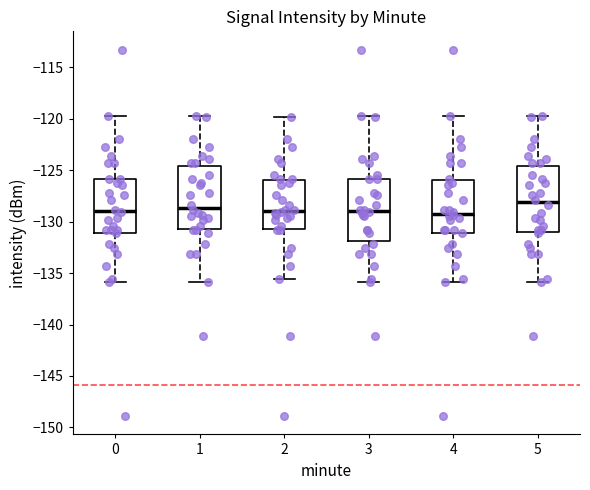

Reading left to right, read every box against the y-axis: the position of its median line, the range the box covers, and the ends of its whiskers. The values are not printed on the chart, so give them approximately, as read against the axis.

0: median -129.0, box -131.0 to -126.0, whiskers -136.0 to -119.5
1: median -128.5, box -130.5 to -124.5, whiskers -136.0 to -119.5
2: median -129.0, box -130.5 to -126.0, whiskers -135.5 to -120.0
3: median -129.0, box -132.0 to -126.0, whiskers -136.0 to -119.5
4: median -129.0, box -131.0 to -126.0, whiskers -136.0 to -119.5
5: median -128.0, box -131.0 to -124.5, whiskers -136.0 to -119.5